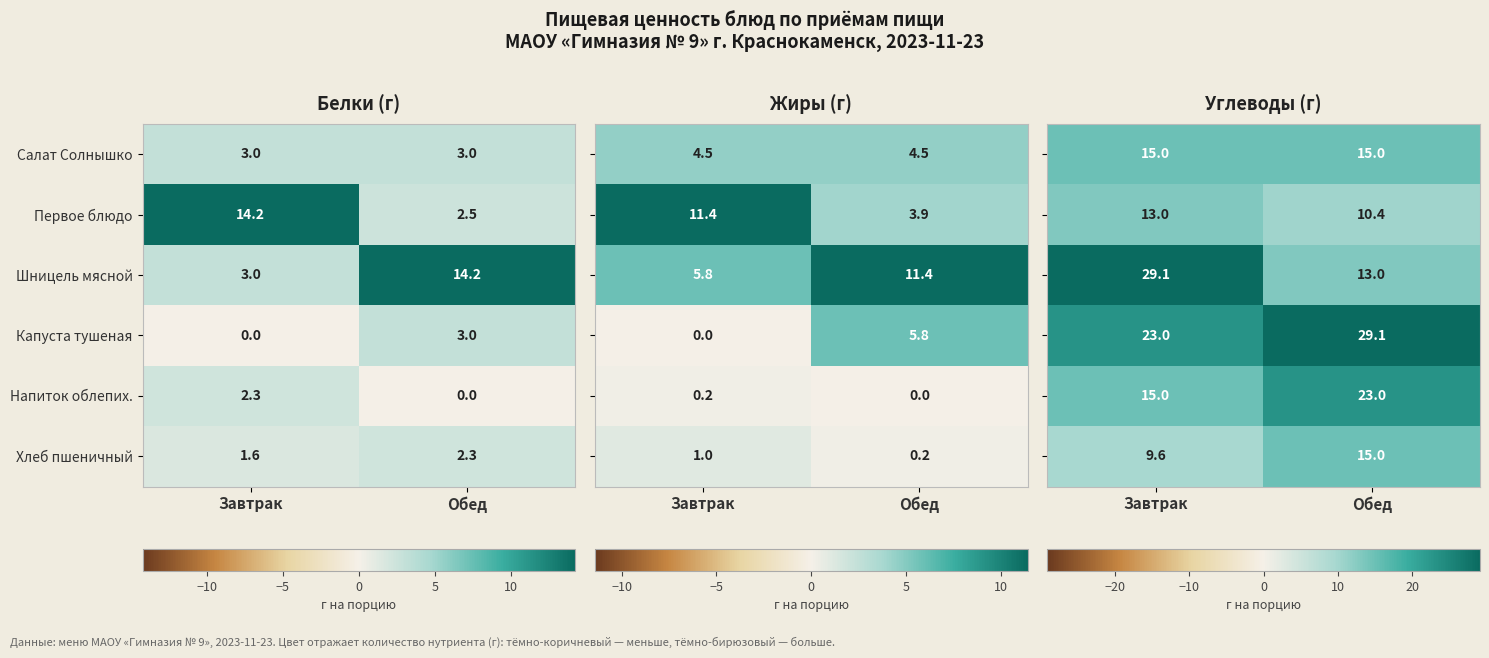

How many distinct data groups are displayed?

6